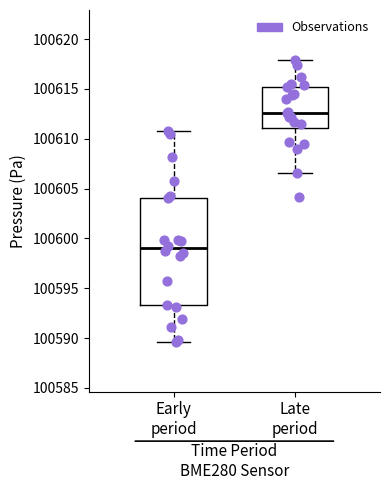

Reading left to right, read every box against the y-axis: the position of its median line, the range the box covers, and the ends of its whiskers. The values are not printed on the chart, so give them approximately, as read against the axis.

Early period: median 100599.0, box 100593.5 to 100604.0, whiskers 100589.5 to 100610.5
Late period: median 100612.5, box 100611.0 to 100615.0, whiskers 100606.5 to 100618.0